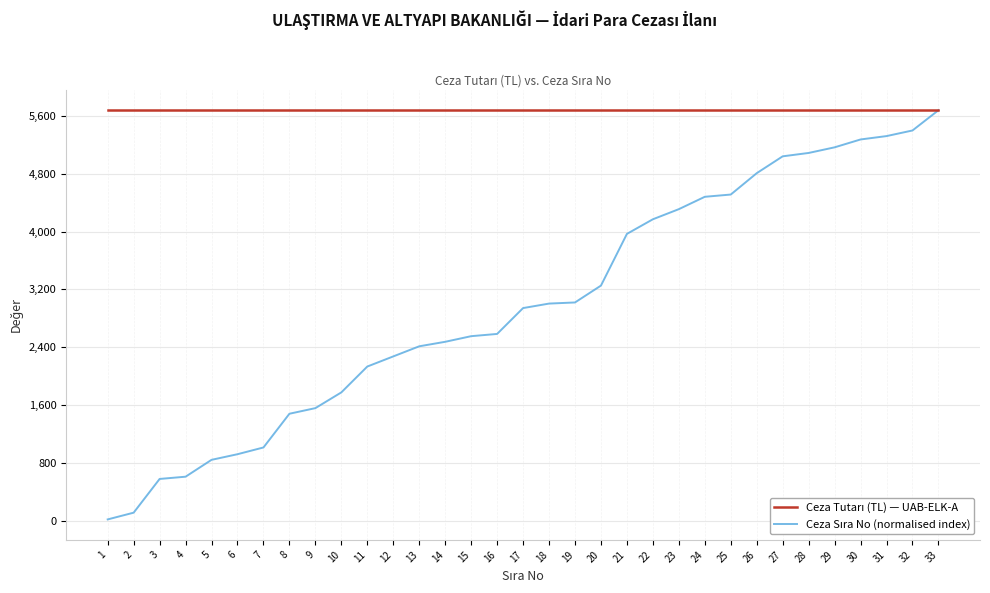

At which category is the sum across all series the highest?

33